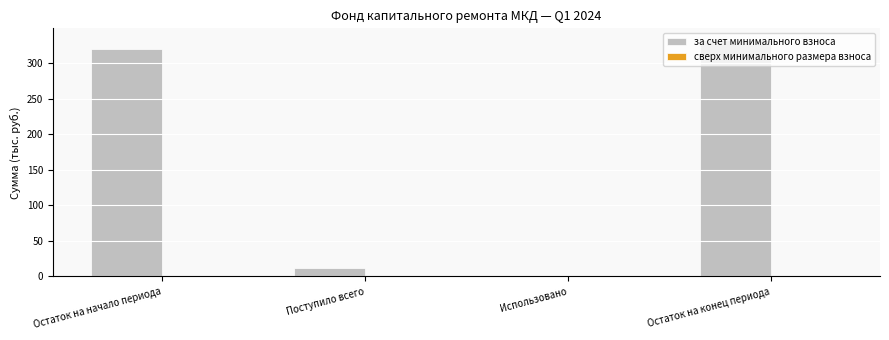

At which label is the value closest to 166?

Поступило всего